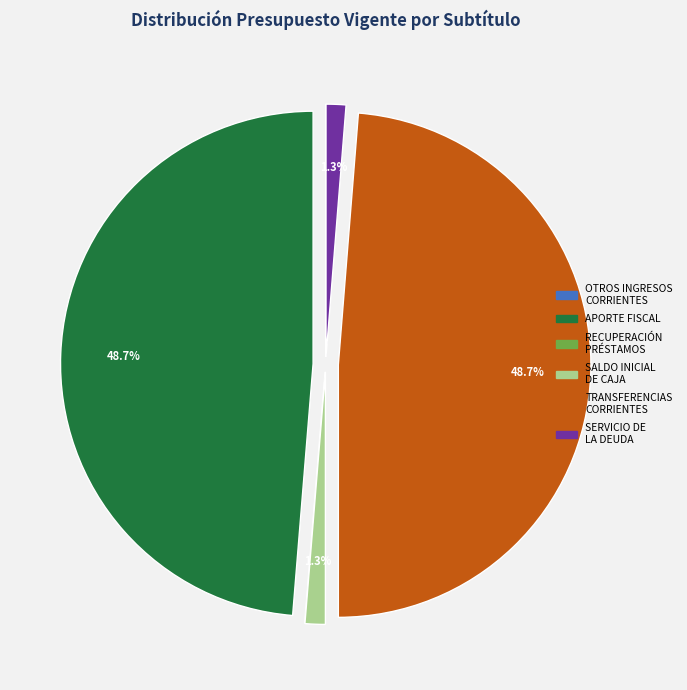

Does any single category account for the majority?

No